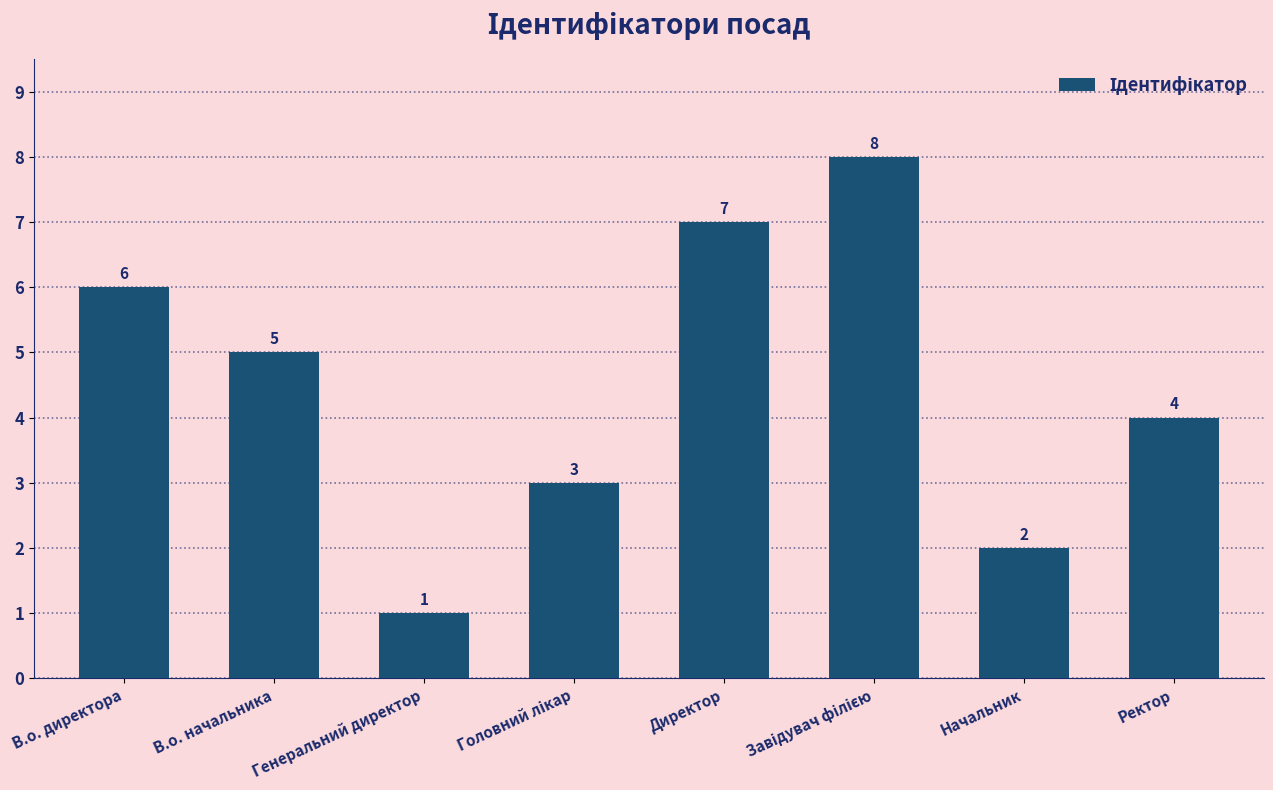

What is the sum of all values?

36